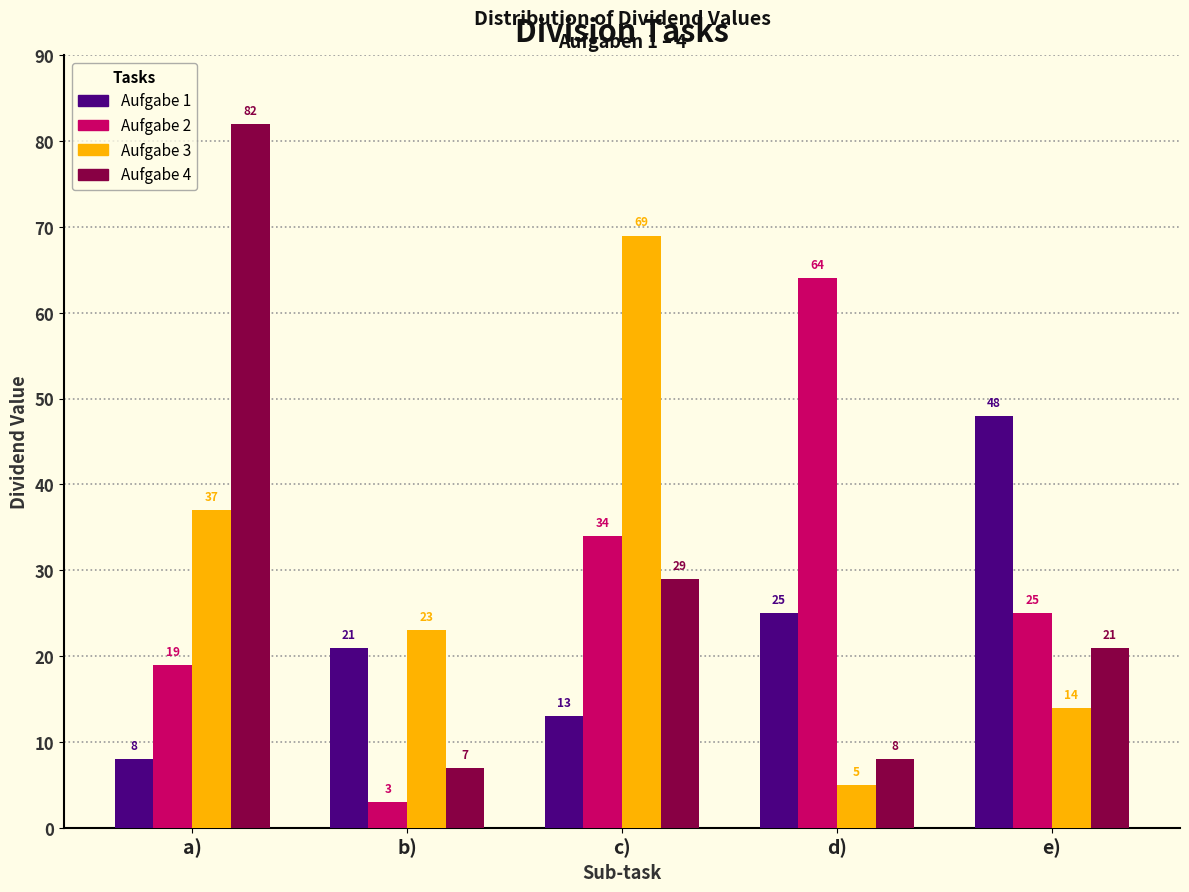

What is the difference between the highest and lowest values at b)?

20